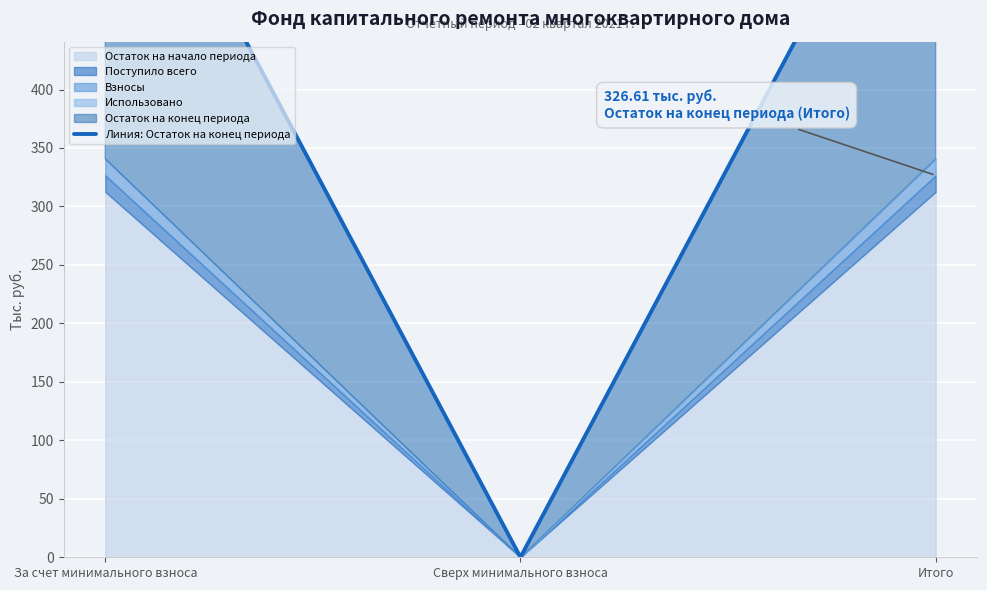

What is the value of the 1st point from the left?

667.3